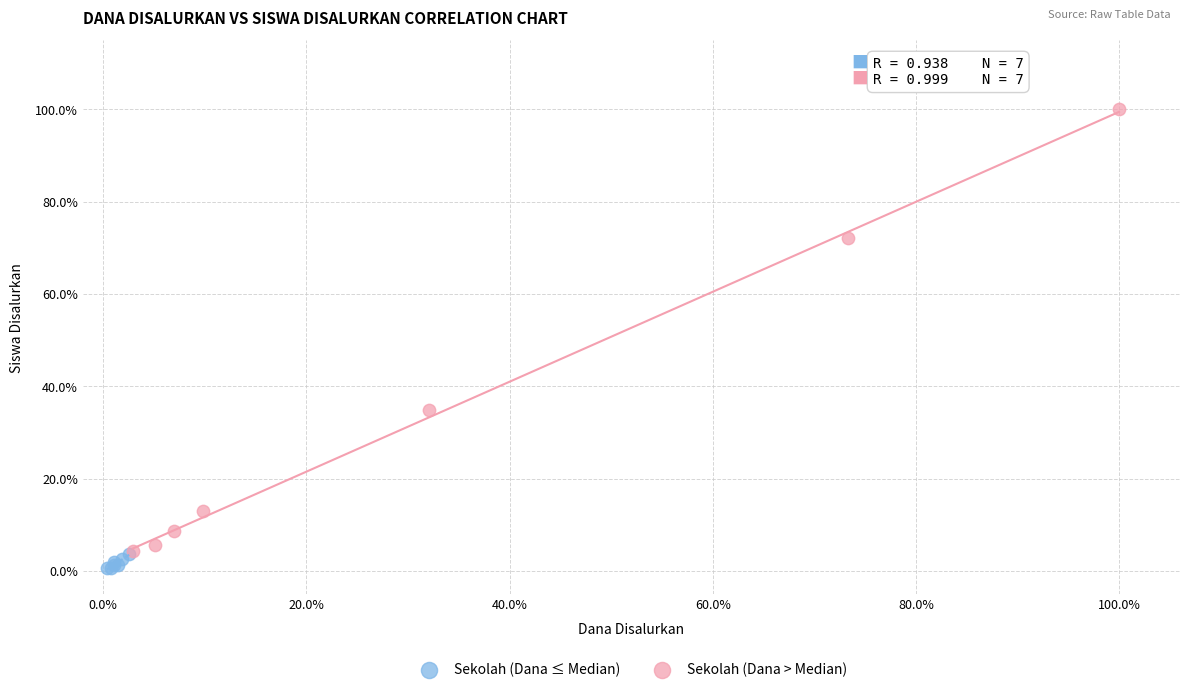

Which series reaches the maximum Y coordinate?

Sekolah (Dana > Median)